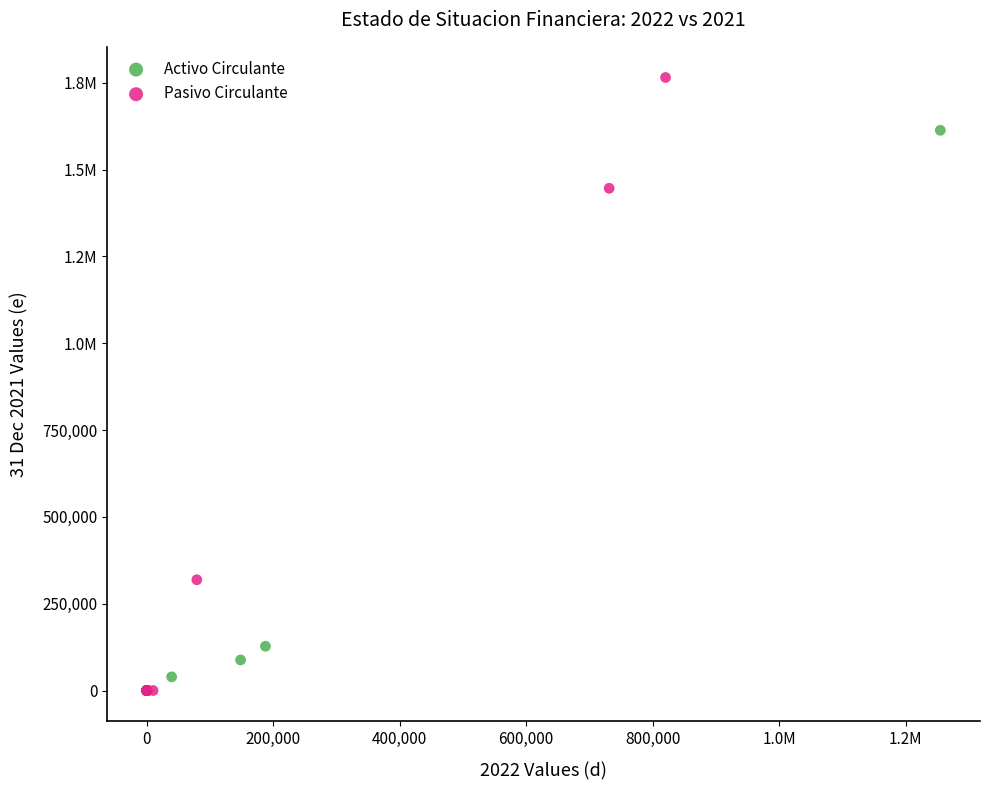

What are all the series names shown in the legend?

Activo Circulante, Pasivo Circulante